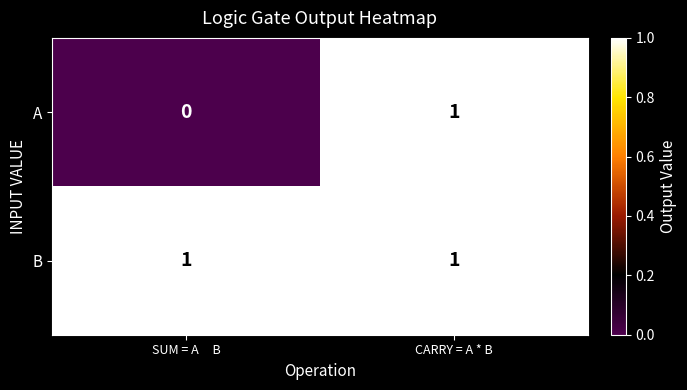

The value of B at CARRY = A * B is 1. True or false?

True